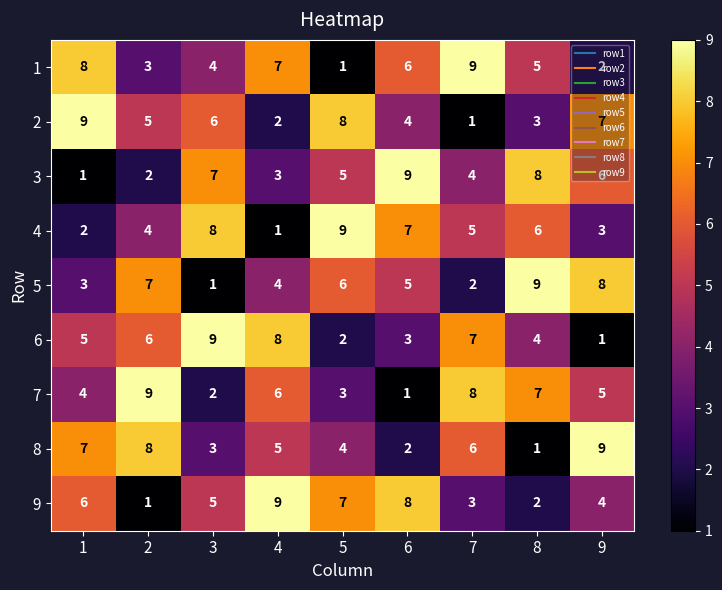

What is the greatest value displayed?

9